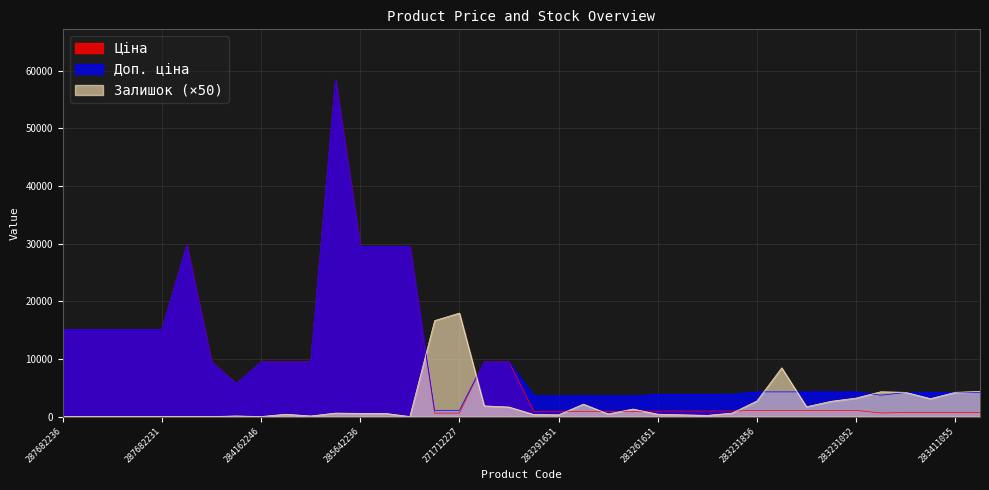

What is the difference between the Ціна values at 287682234 and 283291055?

14224.1